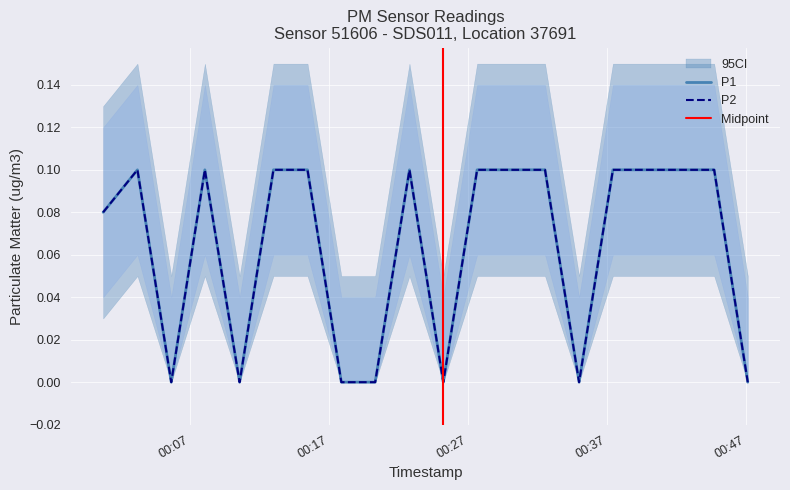

List the labels in order of P1 value, largest first.

2023-07-16T00:03:14, 2023-07-16T00:08:05, 2023-07-16T00:13:01, 2023-07-16T00:15:28, 2023-07-16T00:22:48, 2023-07-16T00:27:40, 2023-07-16T00:30:06, 2023-07-16T00:32:33, 2023-07-16T00:37:26, 2023-07-16T00:39:52, 2023-07-16T00:42:17, 2023-07-16T00:44:43, 2023-07-16T00:00:46, 2023-07-16T00:05:40, 2023-07-16T00:10:35, 2023-07-16T00:17:54, 2023-07-16T00:20:20, 2023-07-16T00:25:14, 2023-07-16T00:35:00, 2023-07-16T00:47:08